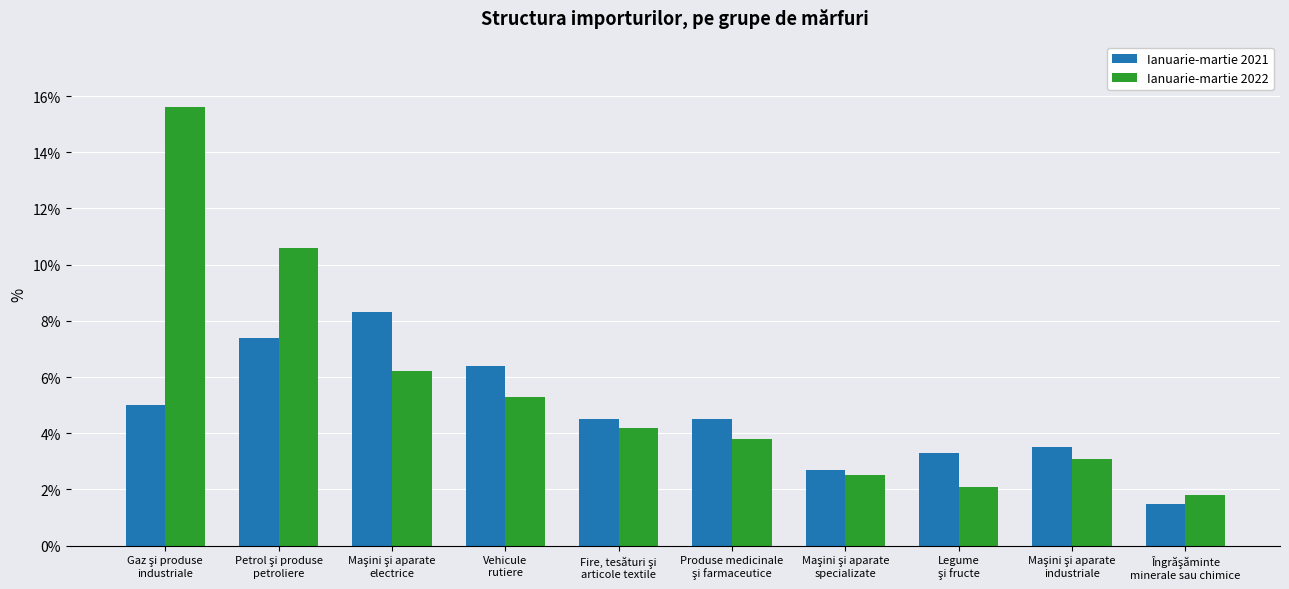

What is the sum of all Ianuarie-martie 2022 values?

55.2